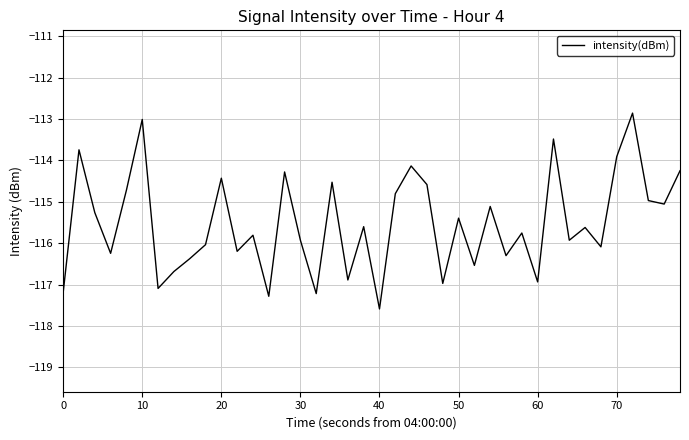

What is the maximum value shown in the chart?

-112.9